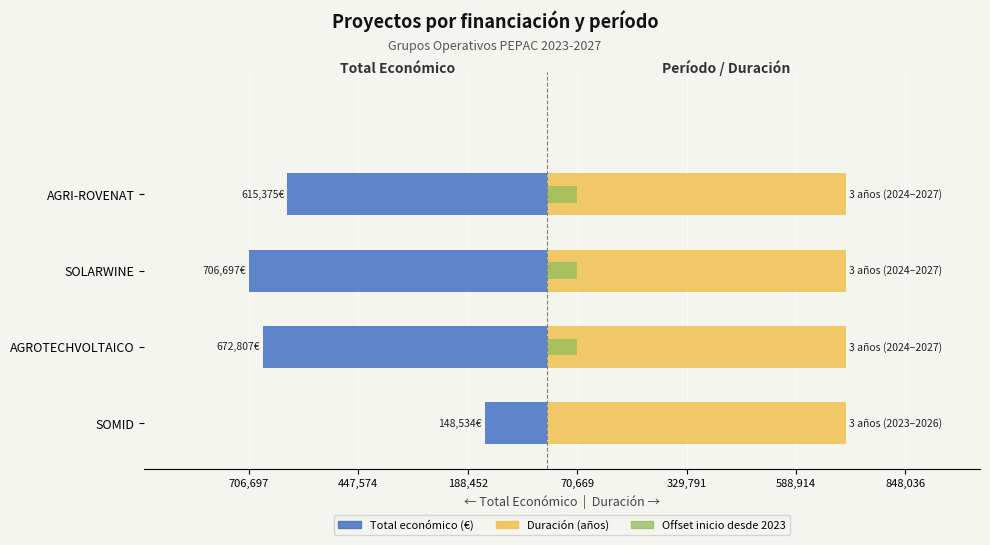

Count the number of data series in this chart.

3